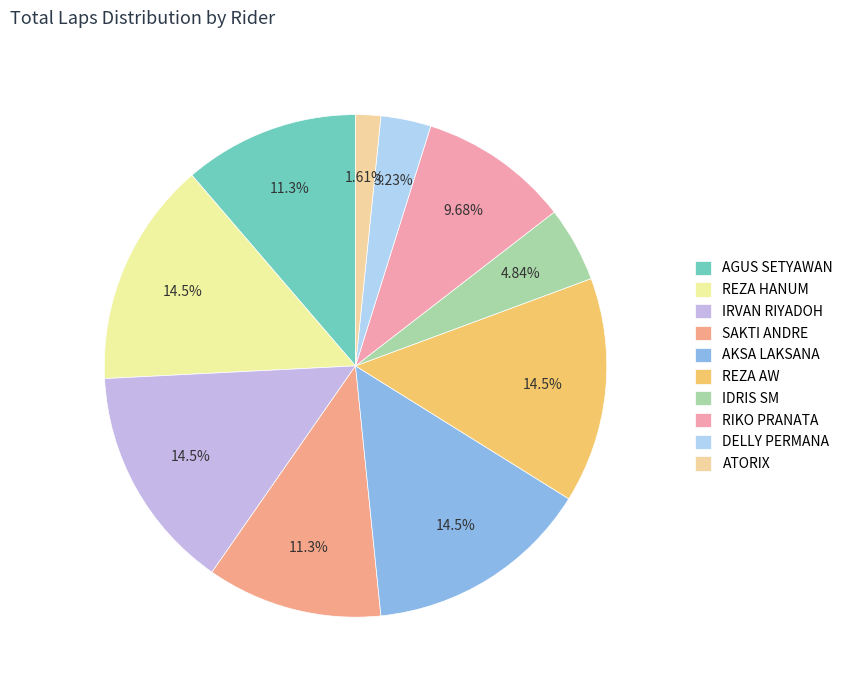

What is the change in value from AGUS SETYAWAN to REZA HANUM?

+2